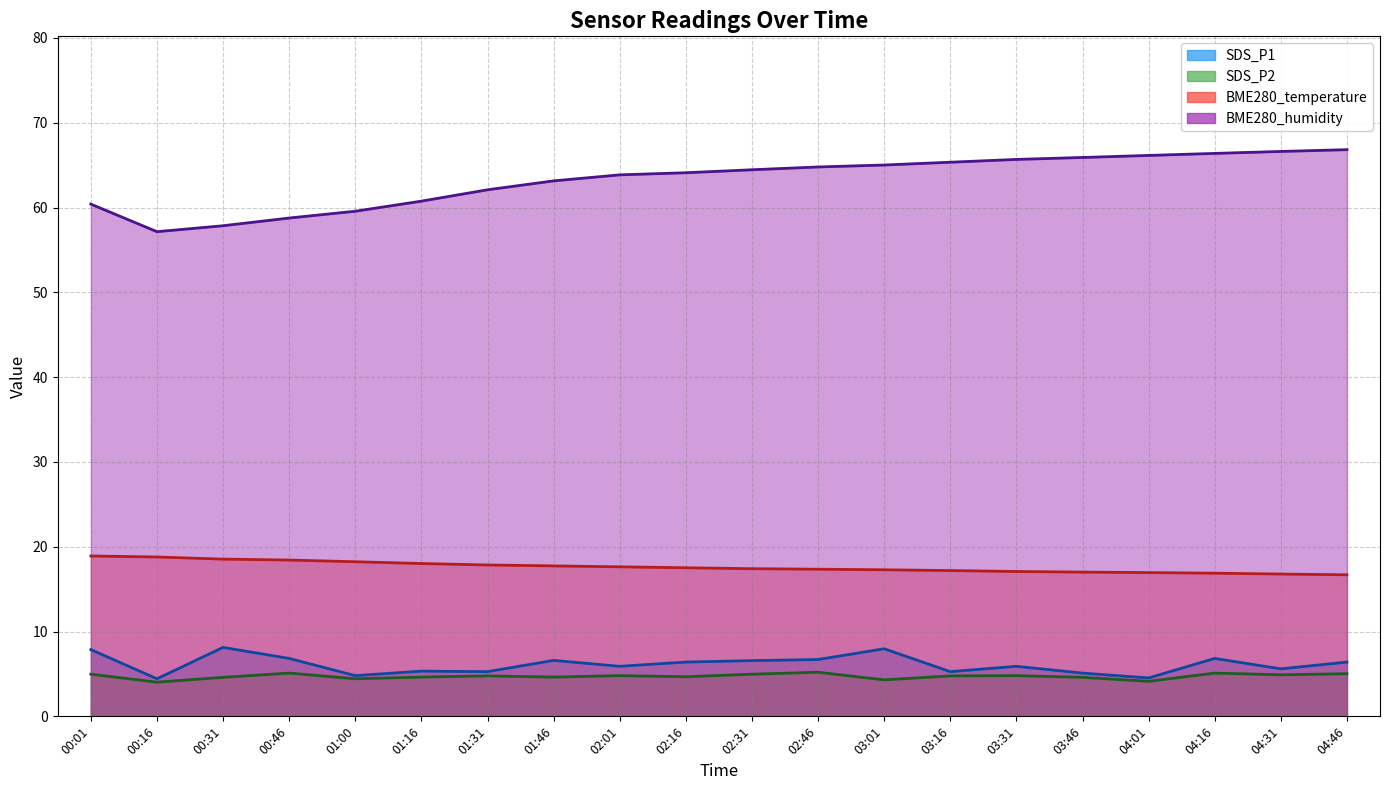

At which category is the sum across all series the highest?

04:16